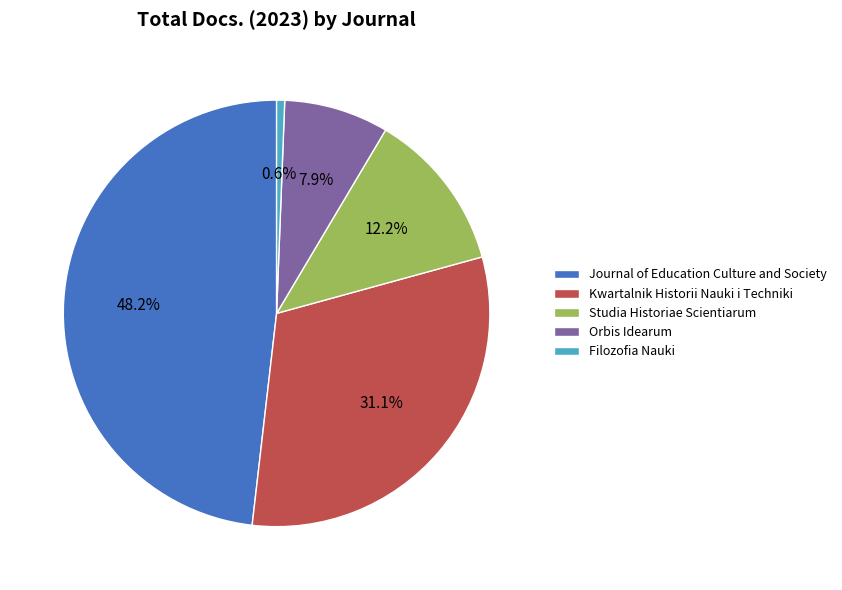

Is Journal of Education Culture and Society the majority of the pie?

No